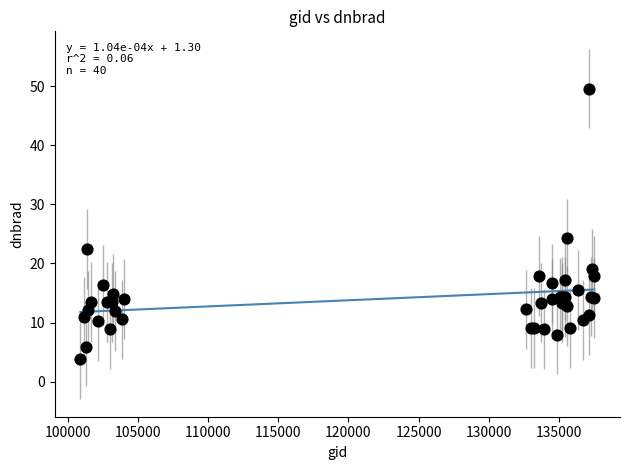

What Y value in the scatter plot is closest to 26?

24.2